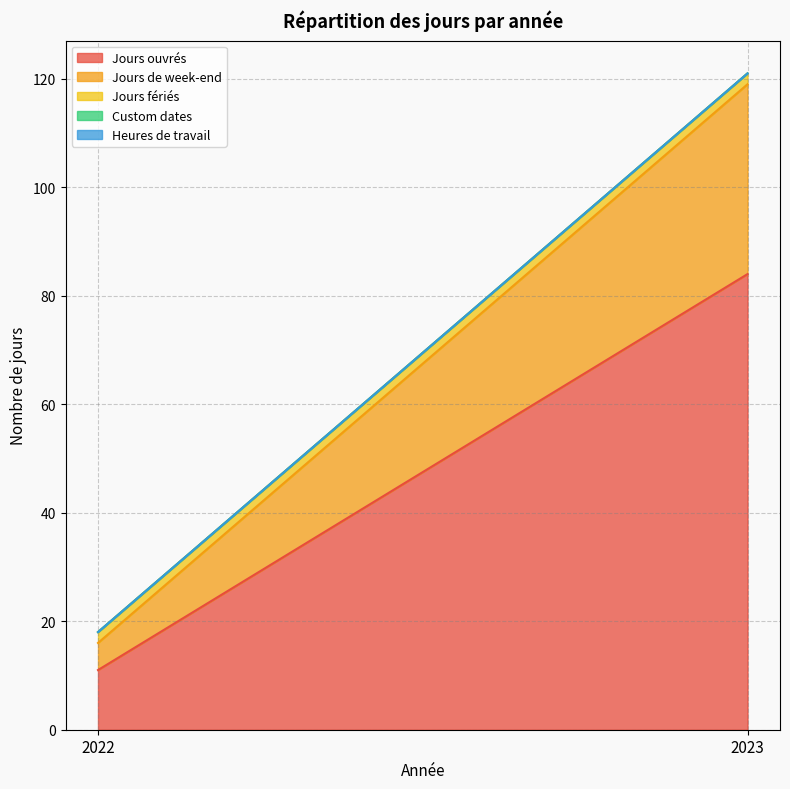

Is it true that Jours de week-end equals 3 at 2022?

False